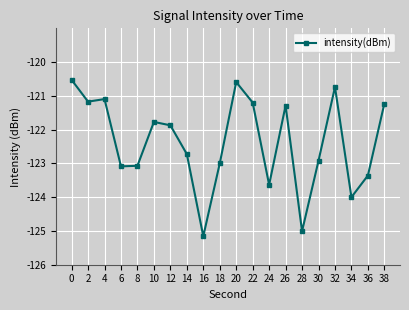

What is the minimum value shown in the chart?

-125.2